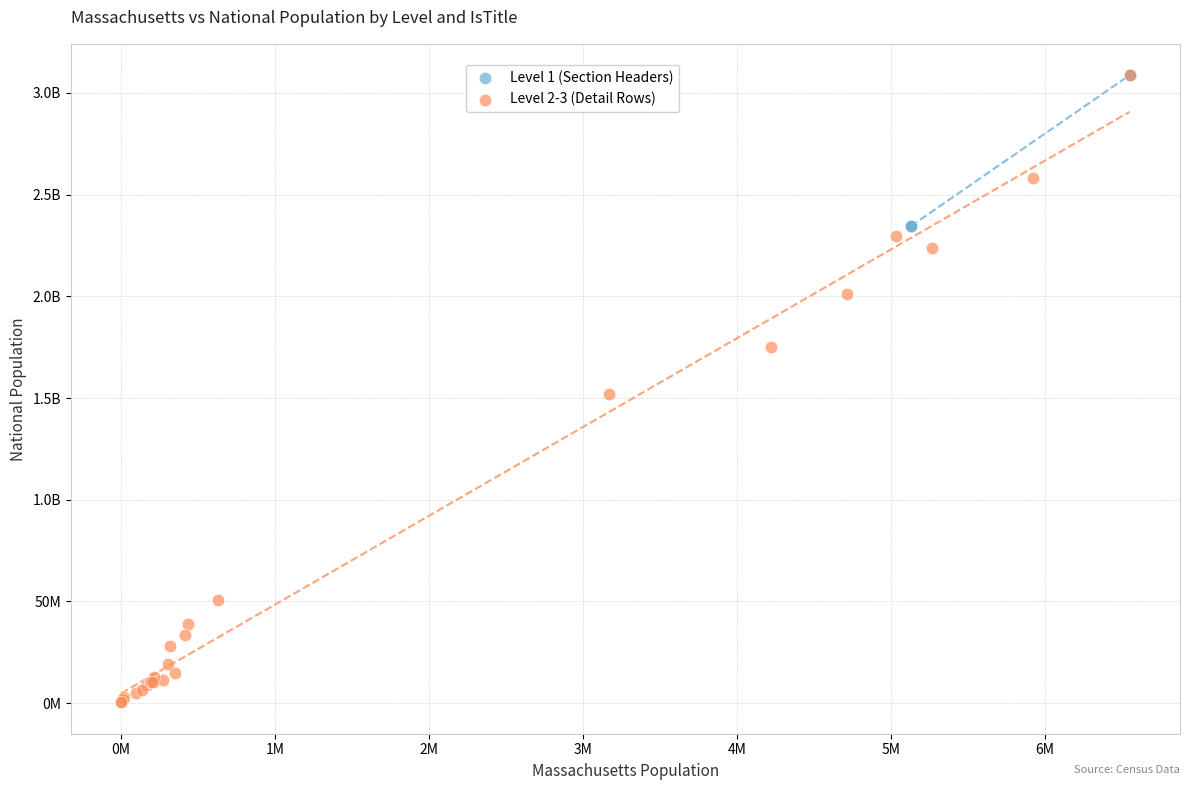

What are all the series names shown in the legend?

Level 1 (Section Headers), Level 2-3 (Detail Rows)